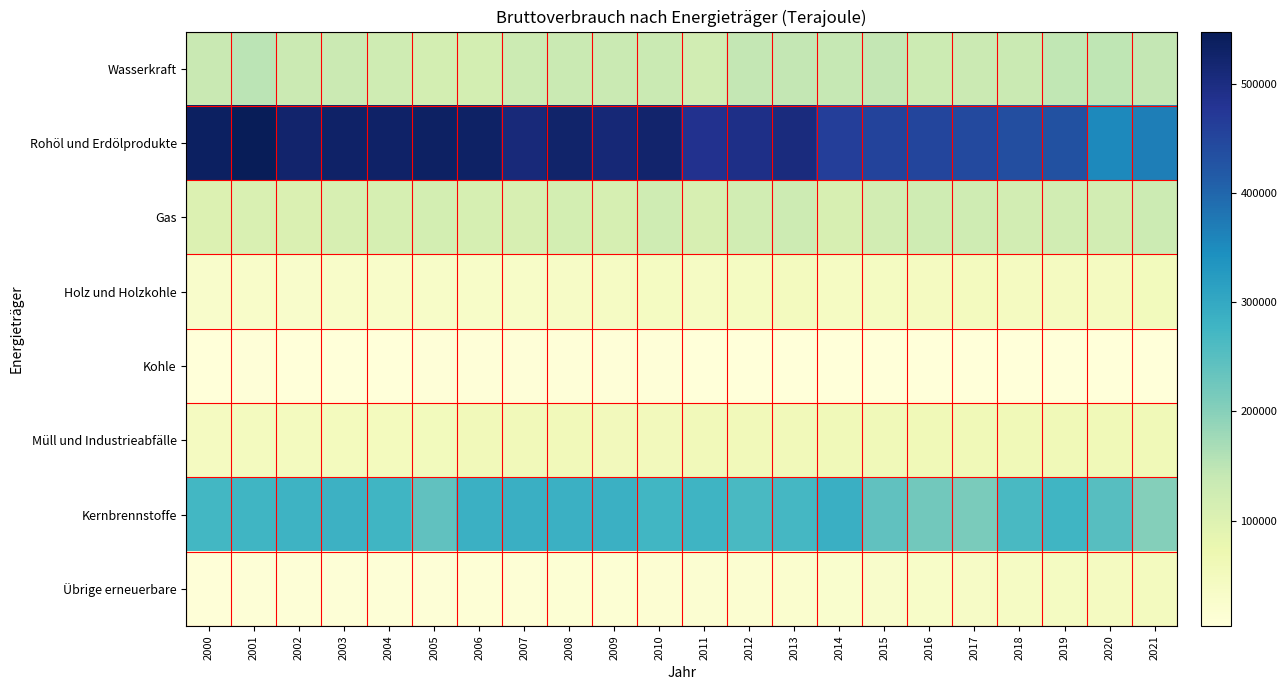

Which series has the largest total across all categories?

Rohöl und Erdölprodukte